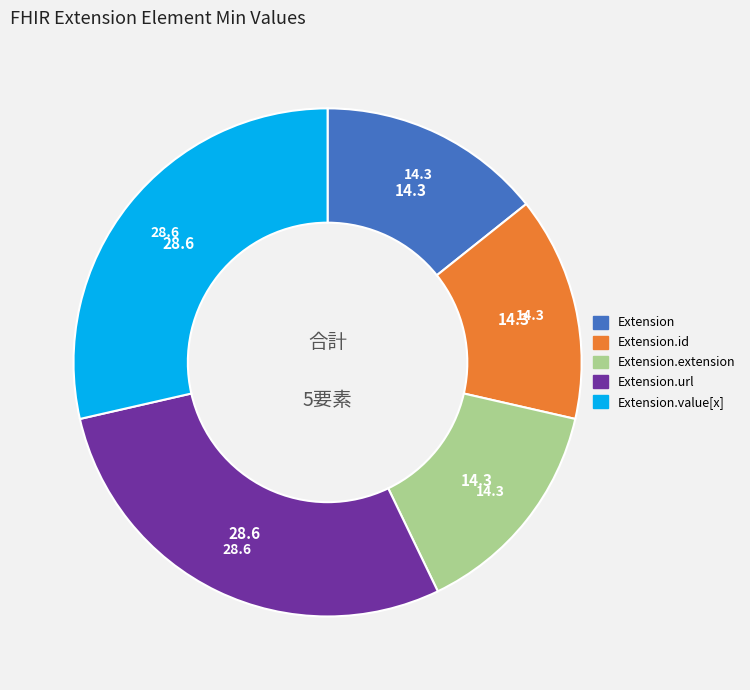

The Extension.id slice represents 20% of the pie. True or false?

False